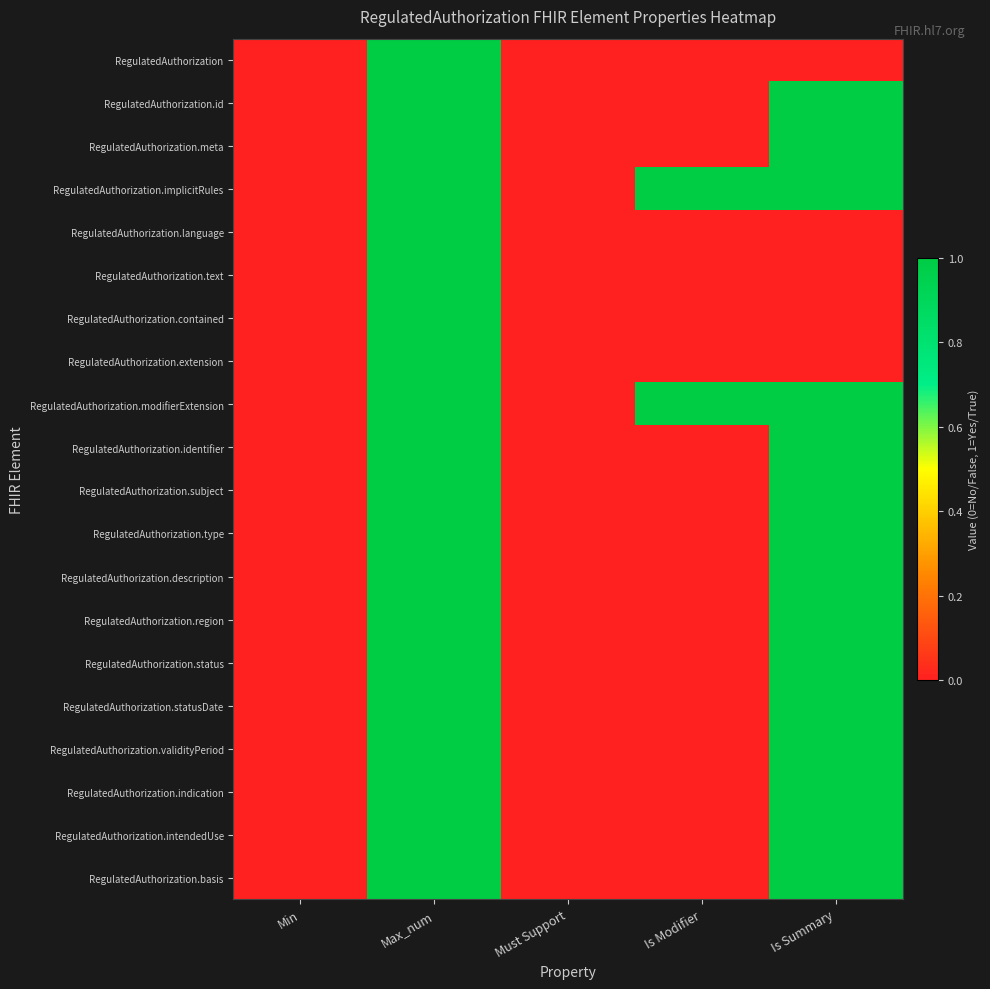

Reading left to right, transcribe all the data shown in this chart.

RegulatedAuthorization: Min=0	Max_num=1	Must Support=0	Is Modifier=0	Is Summary=0
RegulatedAuthorization.id: Min=0	Max_num=1	Must Support=0	Is Modifier=0	Is Summary=1
RegulatedAuthorization.meta: Min=0	Max_num=1	Must Support=0	Is Modifier=0	Is Summary=1
RegulatedAuthorization.implicitRules: Min=0	Max_num=1	Must Support=0	Is Modifier=1	Is Summary=1
RegulatedAuthorization.language: Min=0	Max_num=1	Must Support=0	Is Modifier=0	Is Summary=0
RegulatedAuthorization.text: Min=0	Max_num=1	Must Support=0	Is Modifier=0	Is Summary=0
RegulatedAuthorization.contained: Min=0	Max_num=1	Must Support=0	Is Modifier=0	Is Summary=0
RegulatedAuthorization.extension: Min=0	Max_num=1	Must Support=0	Is Modifier=0	Is Summary=0
RegulatedAuthorization.modifierExtension: Min=0	Max_num=1	Must Support=0	Is Modifier=1	Is Summary=1
RegulatedAuthorization.identifier: Min=0	Max_num=1	Must Support=0	Is Modifier=0	Is Summary=1
RegulatedAuthorization.subject: Min=0	Max_num=1	Must Support=0	Is Modifier=0	Is Summary=1
RegulatedAuthorization.type: Min=0	Max_num=1	Must Support=0	Is Modifier=0	Is Summary=1
RegulatedAuthorization.description: Min=0	Max_num=1	Must Support=0	Is Modifier=0	Is Summary=1
RegulatedAuthorization.region: Min=0	Max_num=1	Must Support=0	Is Modifier=0	Is Summary=1
RegulatedAuthorization.status: Min=0	Max_num=1	Must Support=0	Is Modifier=0	Is Summary=1
RegulatedAuthorization.statusDate: Min=0	Max_num=1	Must Support=0	Is Modifier=0	Is Summary=1
RegulatedAuthorization.validityPeriod: Min=0	Max_num=1	Must Support=0	Is Modifier=0	Is Summary=1
RegulatedAuthorization.indication: Min=0	Max_num=1	Must Support=0	Is Modifier=0	Is Summary=1
RegulatedAuthorization.intendedUse: Min=0	Max_num=1	Must Support=0	Is Modifier=0	Is Summary=1
RegulatedAuthorization.basis: Min=0	Max_num=1	Must Support=0	Is Modifier=0	Is Summary=1